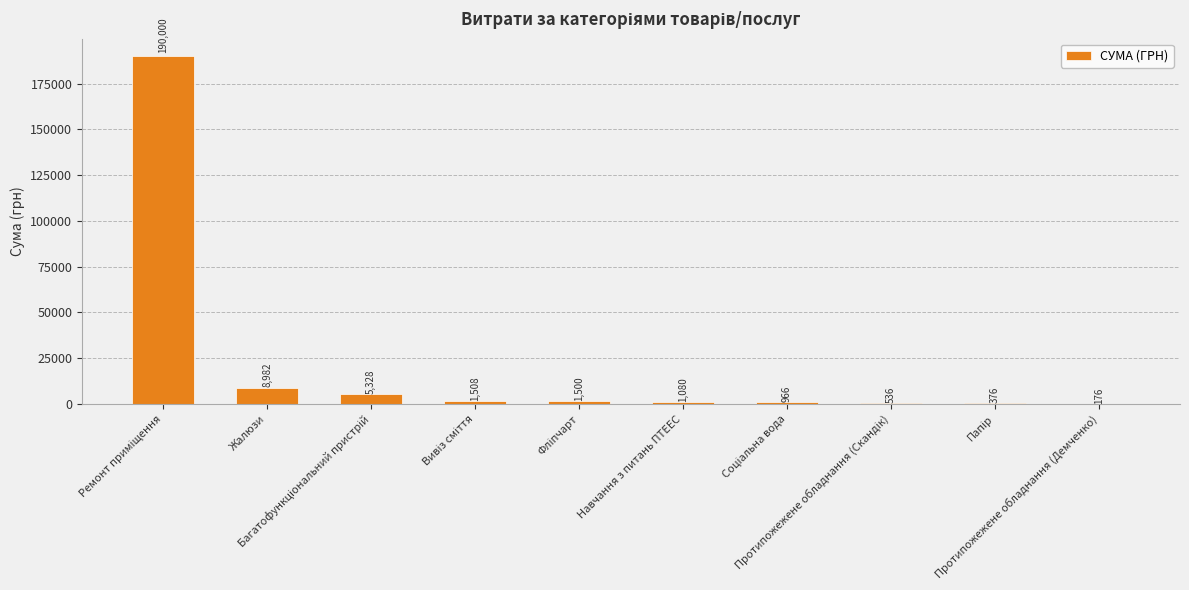

Are the bars horizontal?

No